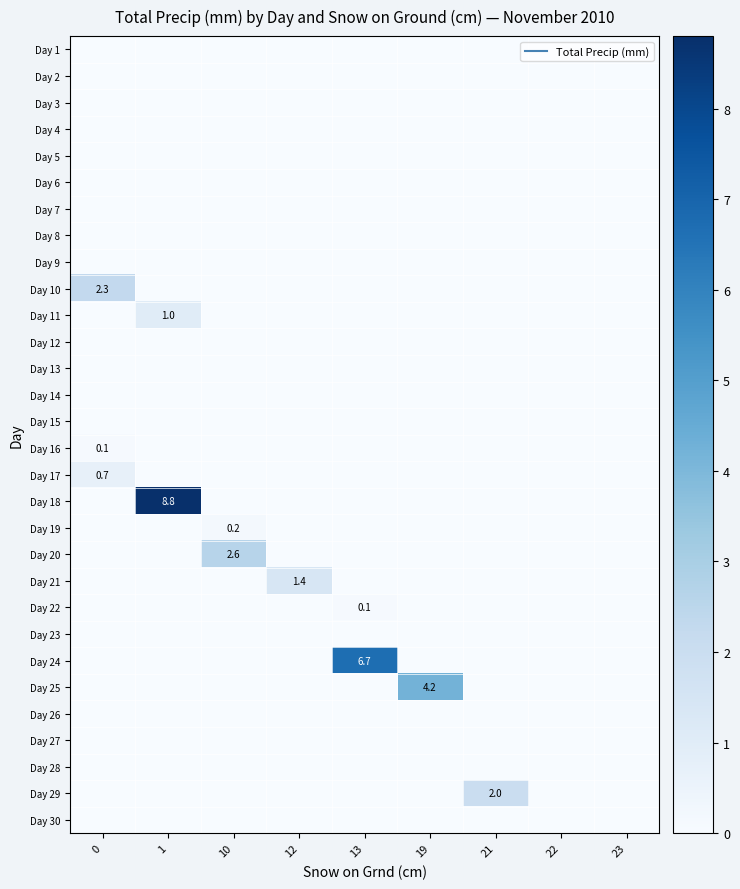

At which category is the sum across all series the highest?

1